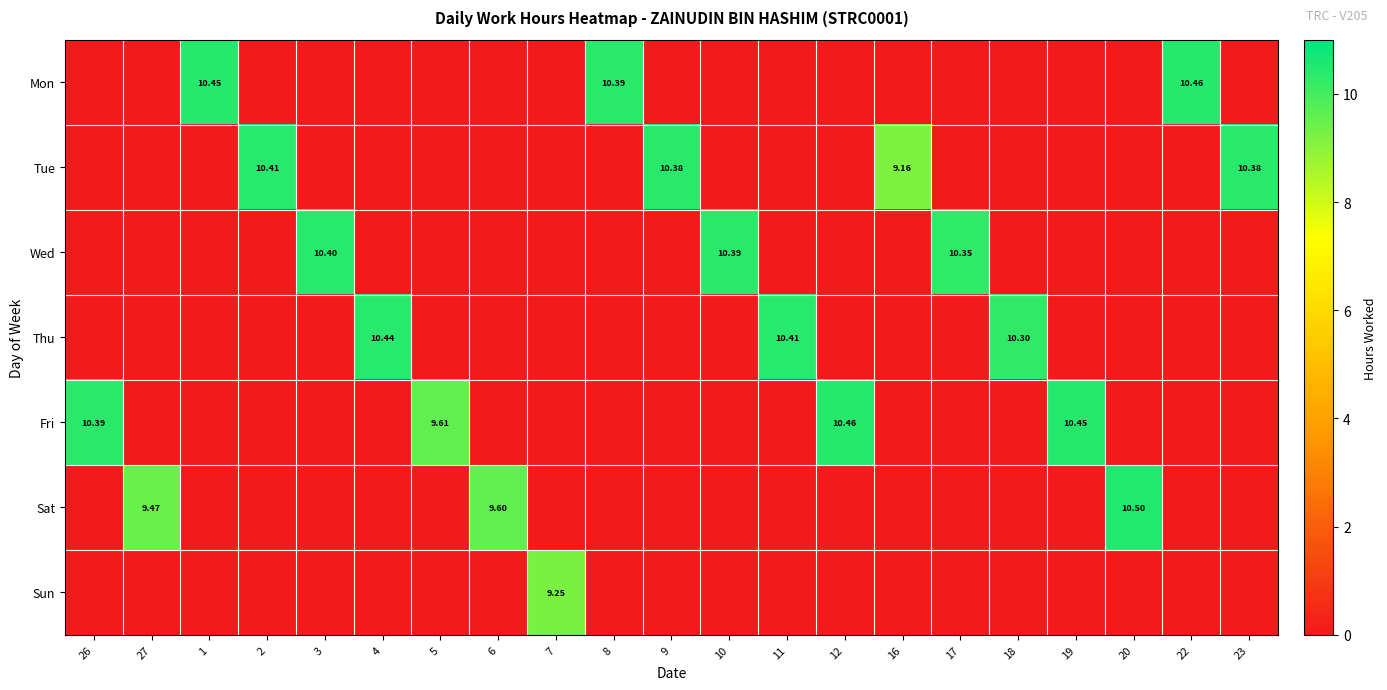

The Wed series shows 3.7 at 18. True or false?

False